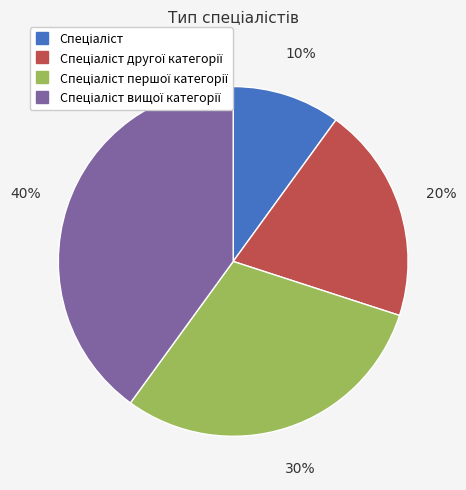

Does any single category account for the majority?

No